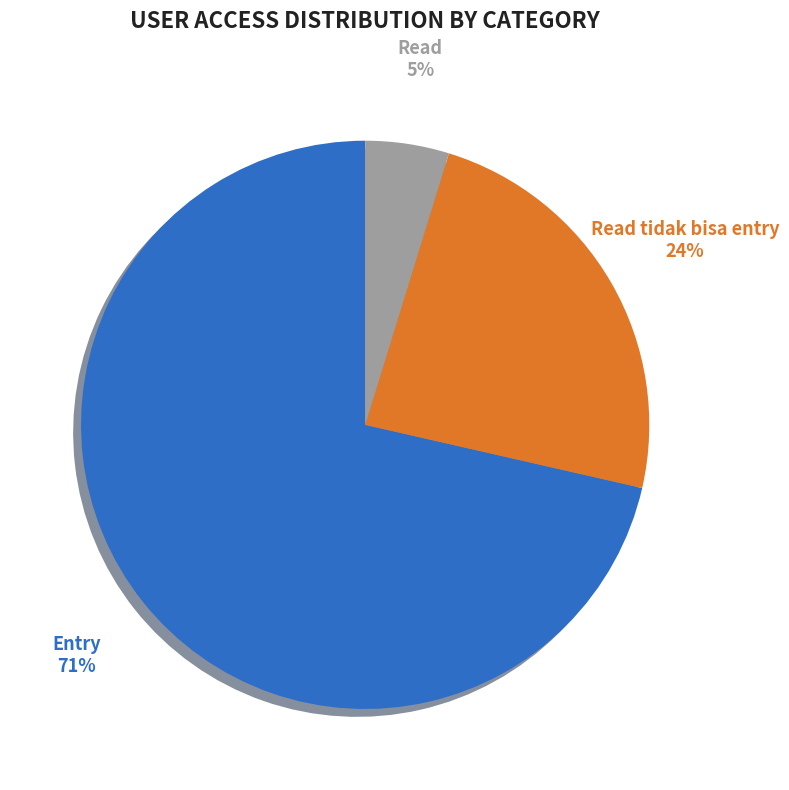

What is the majority slice?

Entry